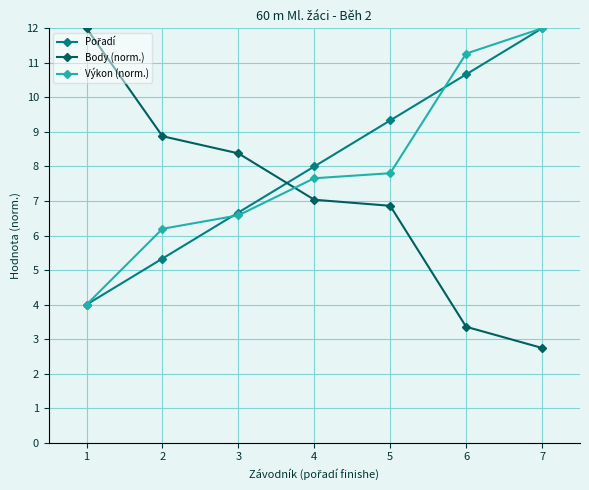

True or false: Výkon (norm.) and Body (norm.) intersect in this chart.

True